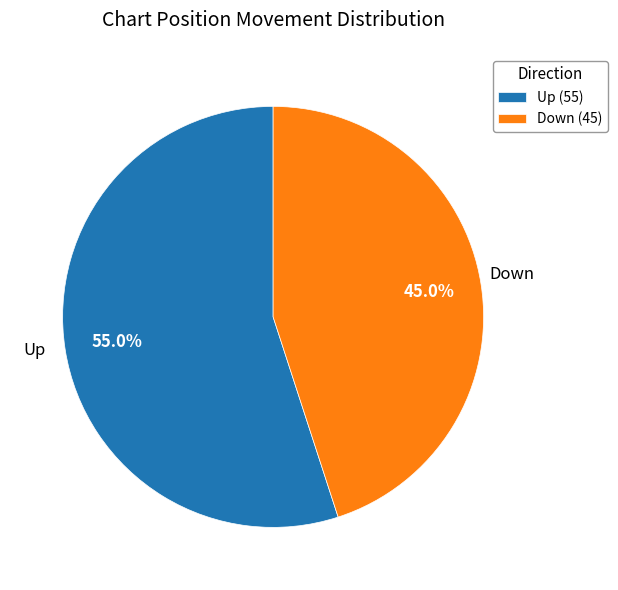

Which slice is the smallest?

Down (45)